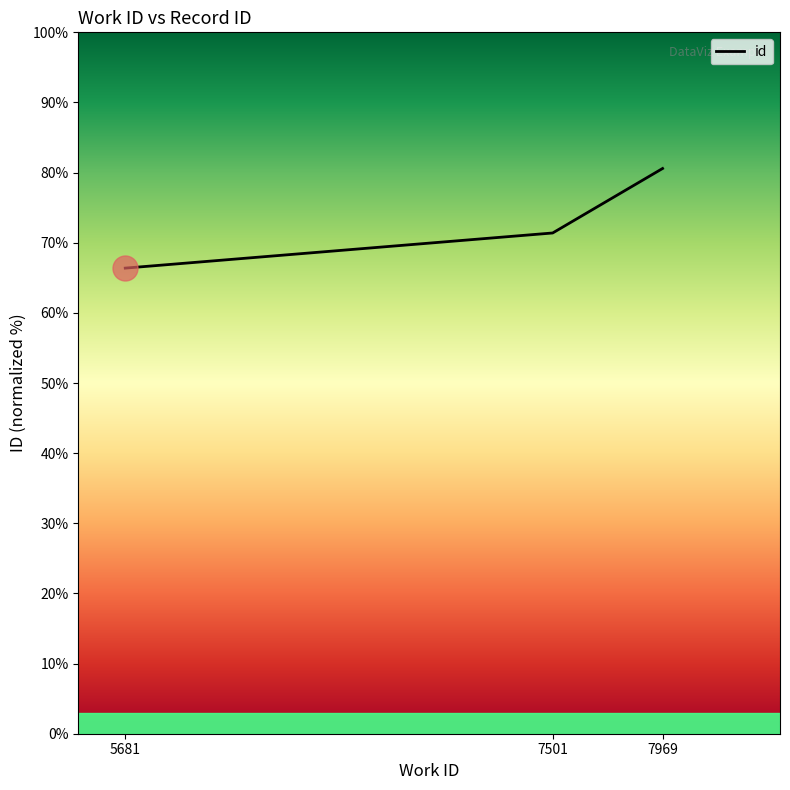

How many series are shown in this chart?

1